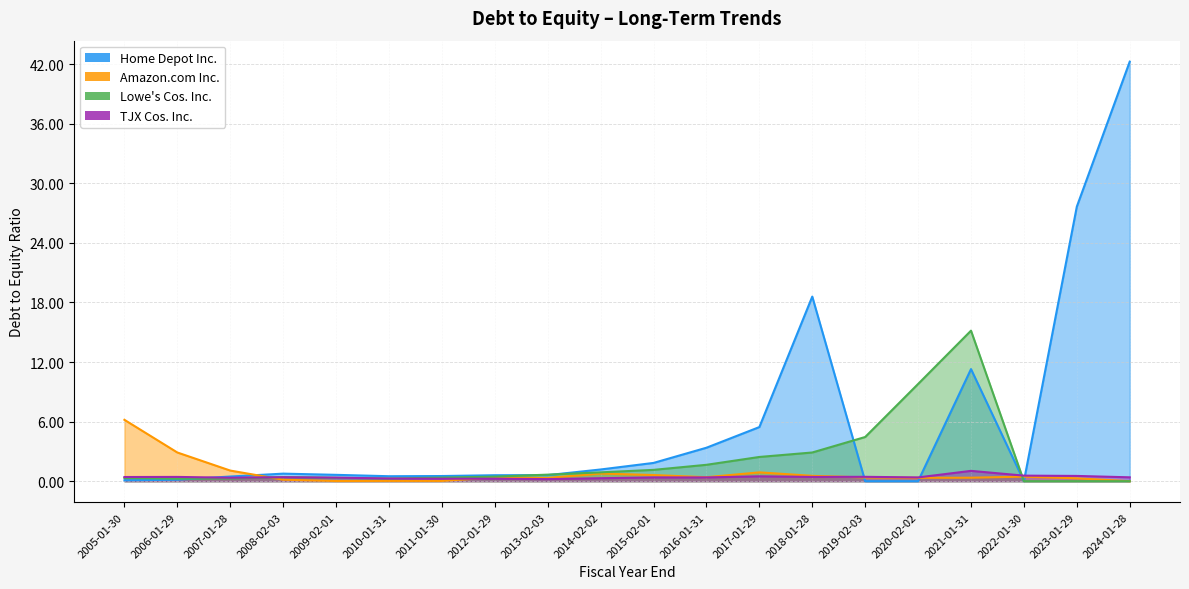

Between which two adjacent categories do Lowe's Cos. Inc. and TJX Cos. Inc. first intersect?

2007-01-28 and 2008-02-03